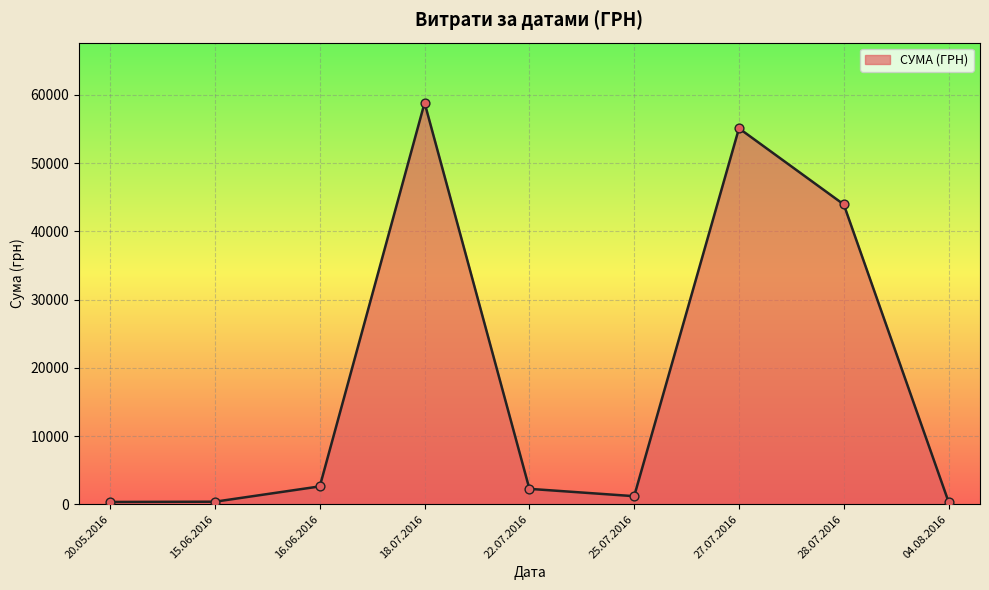

Between 18.07.2016 and 27.07.2016, which is larger?

18.07.2016